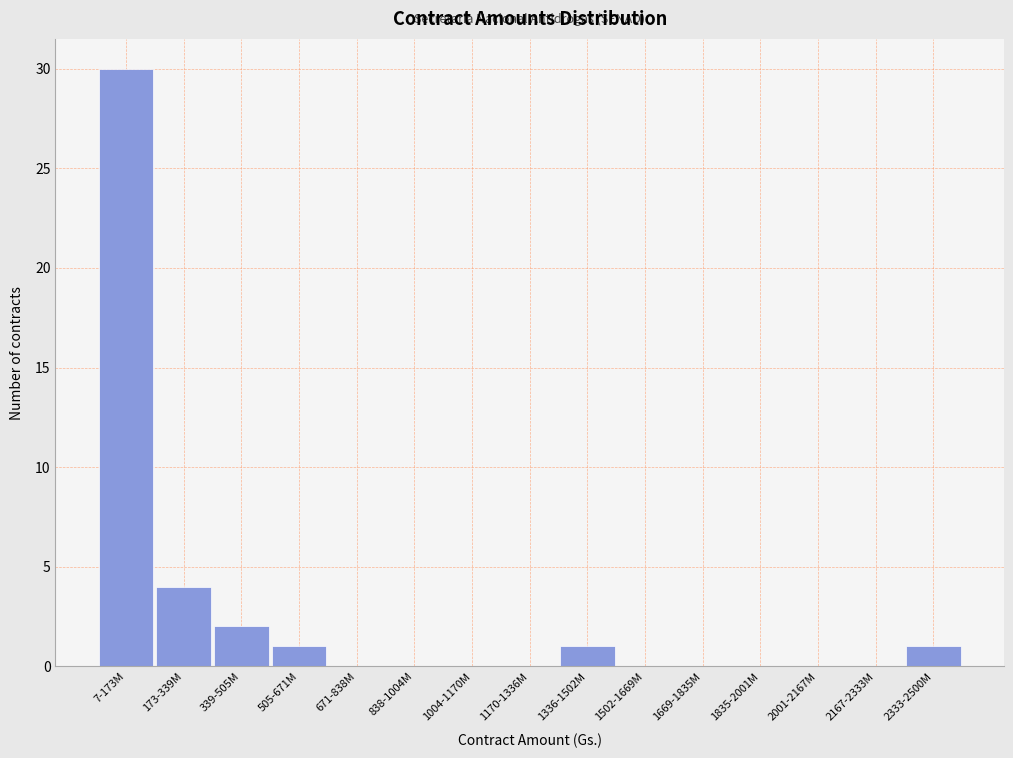

Reading left to right, transcribe all the data shown in this chart.

7-173M=30	173-339M=4	339-505M=2	505-671M=1	671-838M=0	838-1004M=0	1004-1170M=0	1170-1336M=0	1336-1502M=1	1502-1669M=0	1669-1835M=0	1835-2001M=0	2001-2167M=0	2167-2333M=0	2333-2500M=1